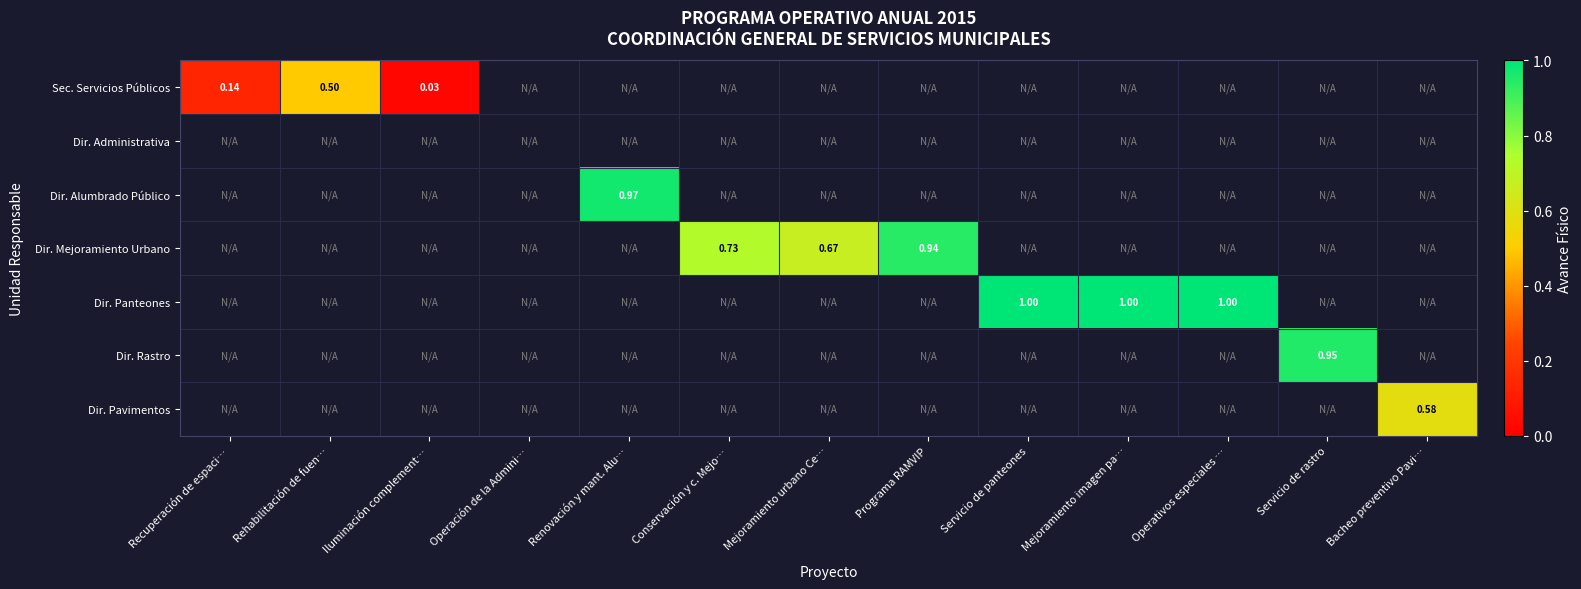

How many data points does each series have?

13